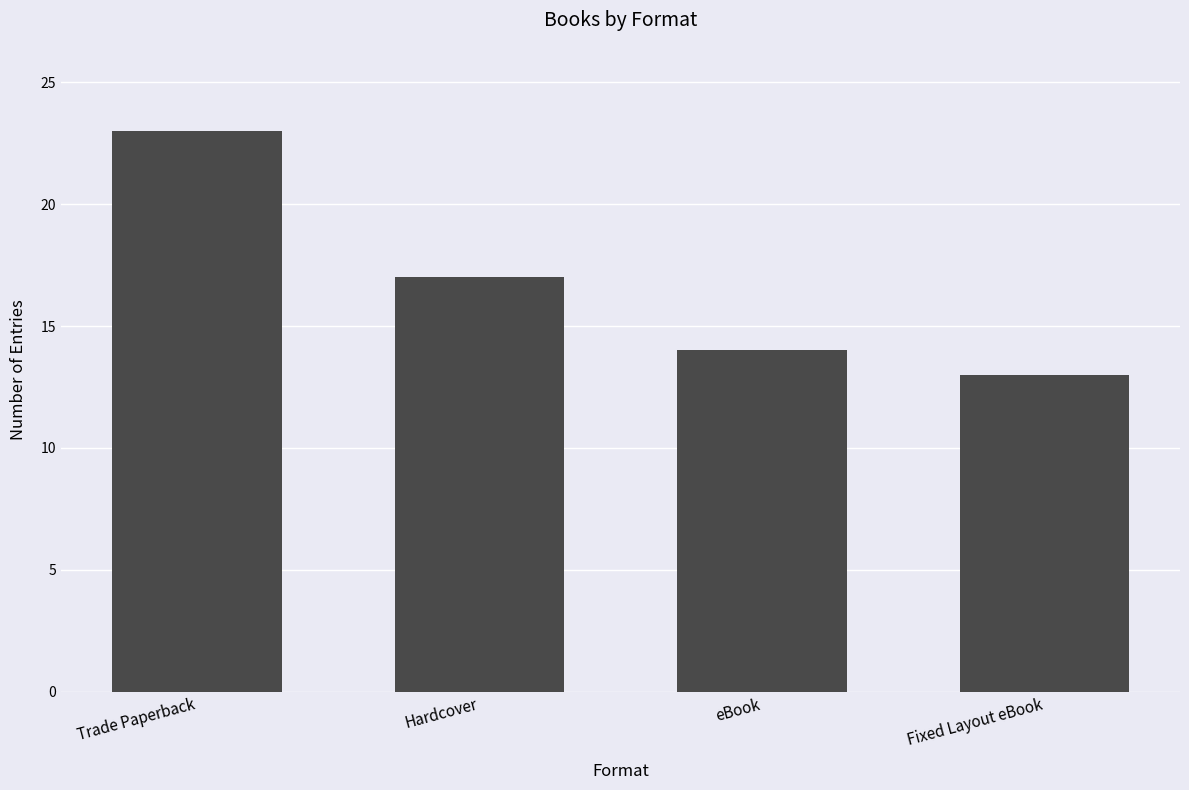

Rank the categories by value from lowest to highest.

Fixed Layout eBook, eBook, Hardcover, Trade Paperback